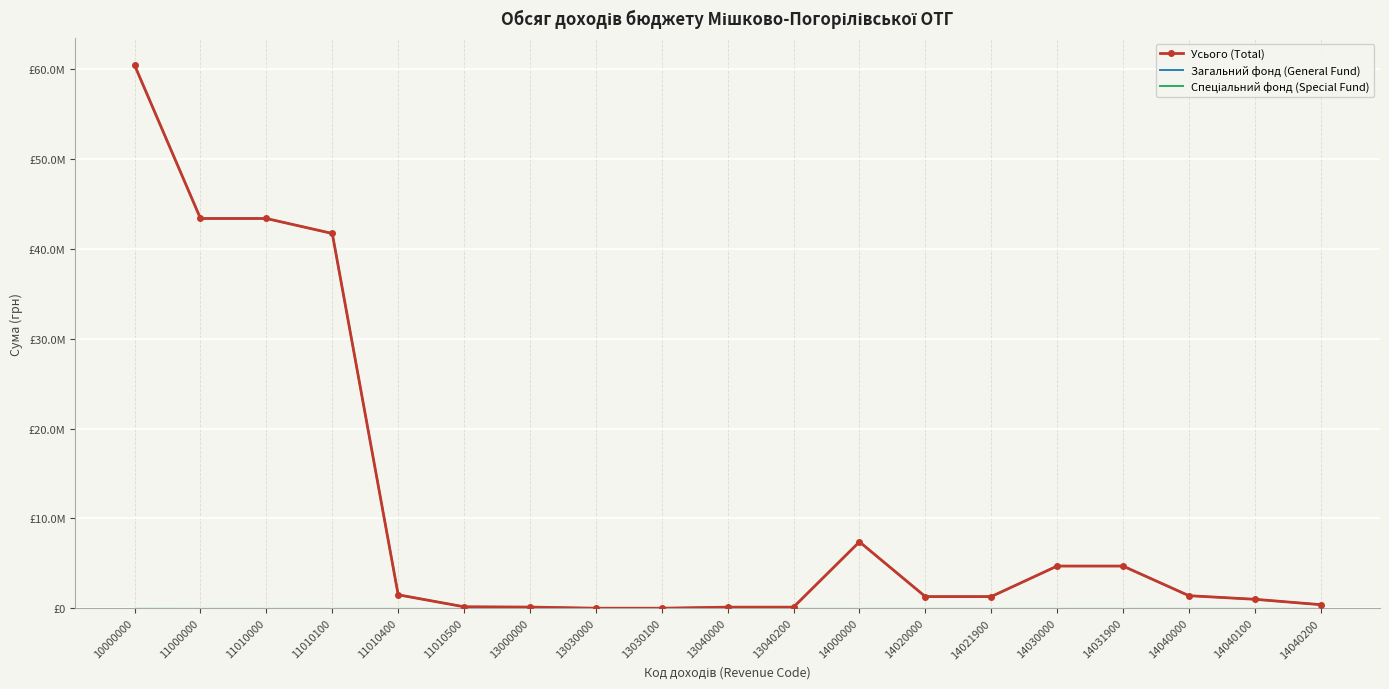

The Усього (Total) series shows 166000 at 11010500. True or false?

True